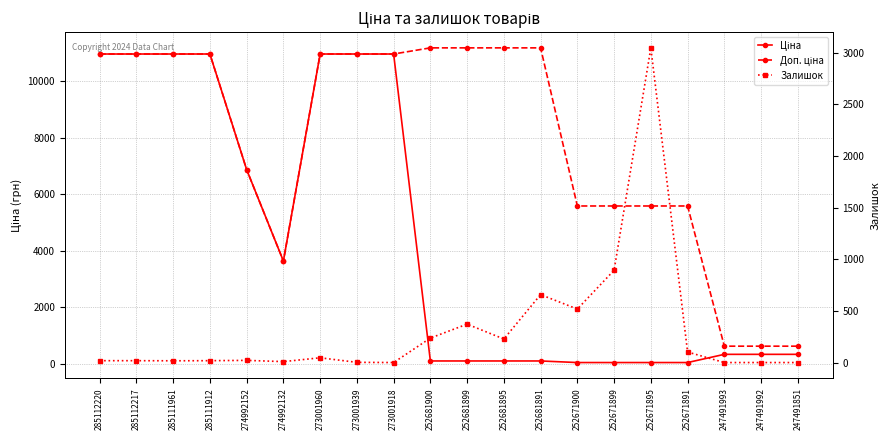

Which has a higher value, 252681900 or 247491851?

247491851